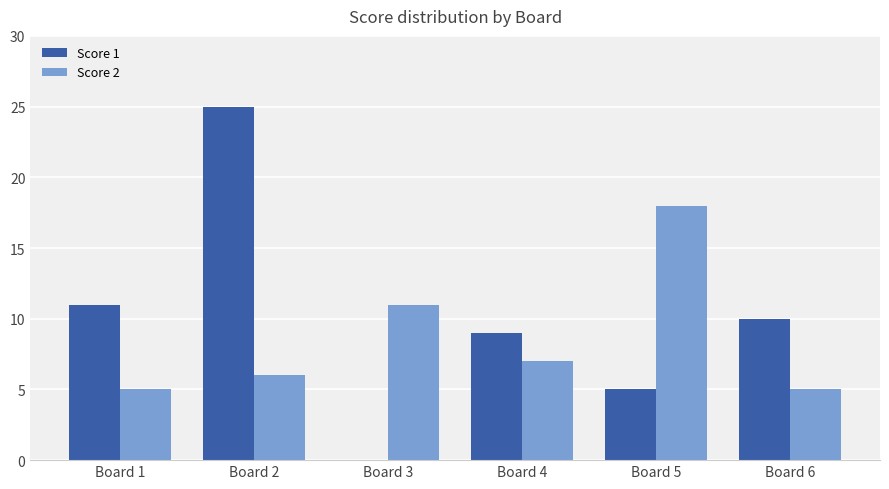

Between Board 4 and Board 5, which series saw the biggest shift?

Score 2